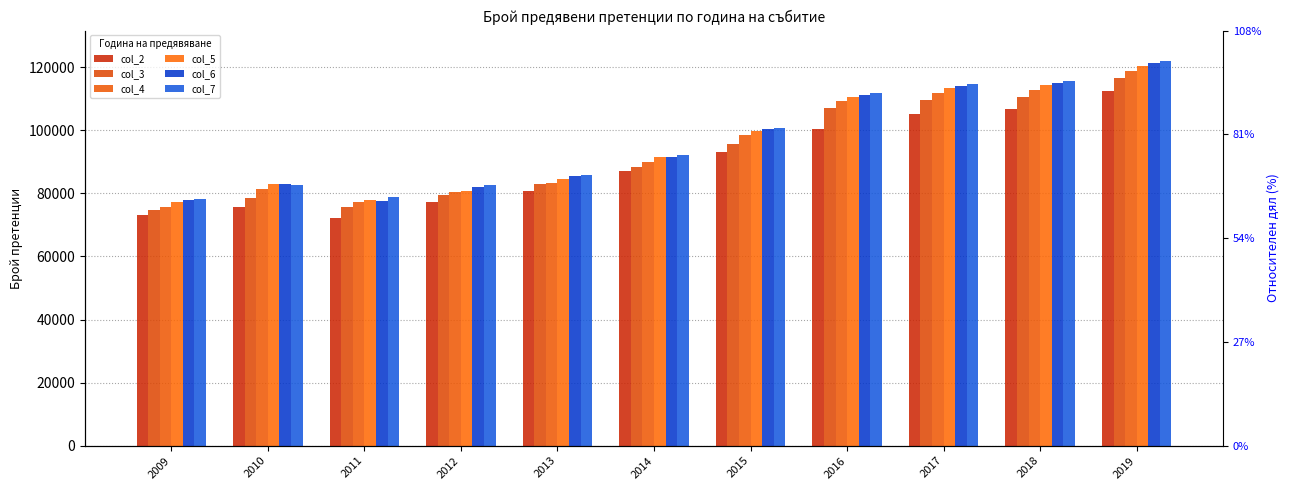

The value of col_2 at 2016 is 100367.6. True or false?

True